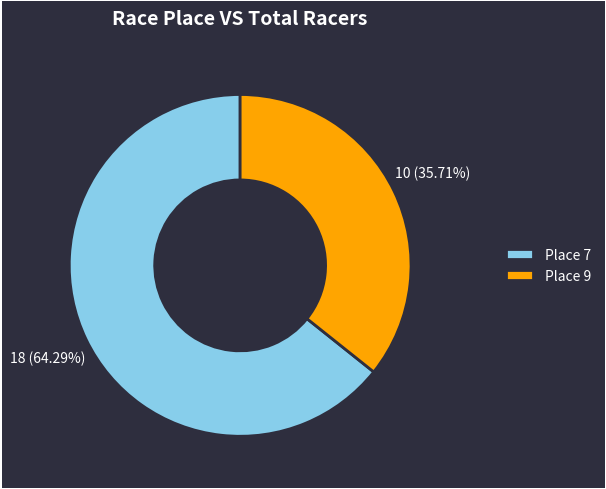

To the nearest percent, what is the difference between the largest and smallest slice percentages?

29%